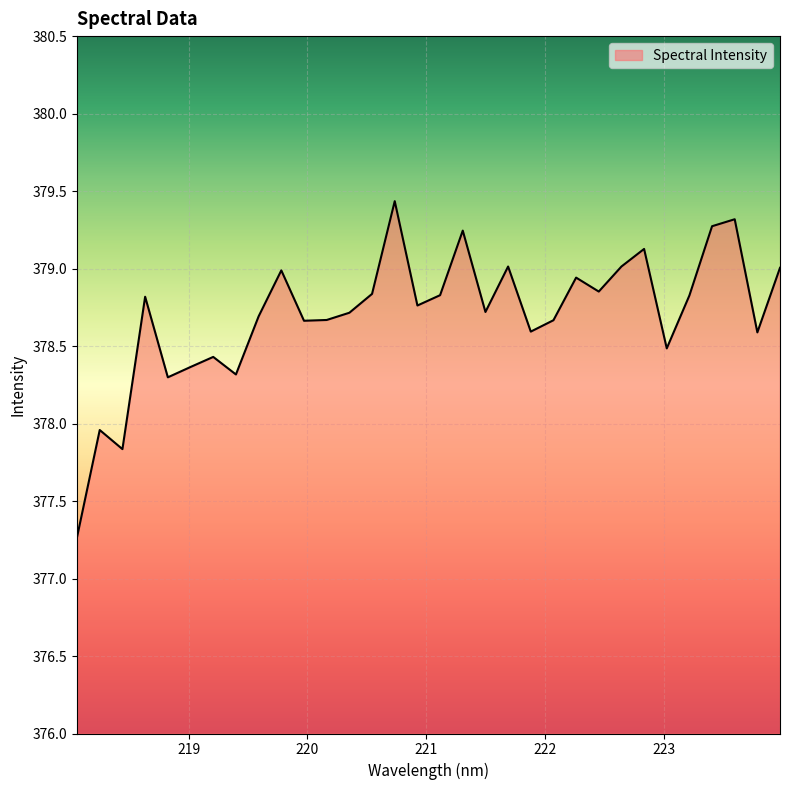

What is the minimum value shown in the chart?

377.3